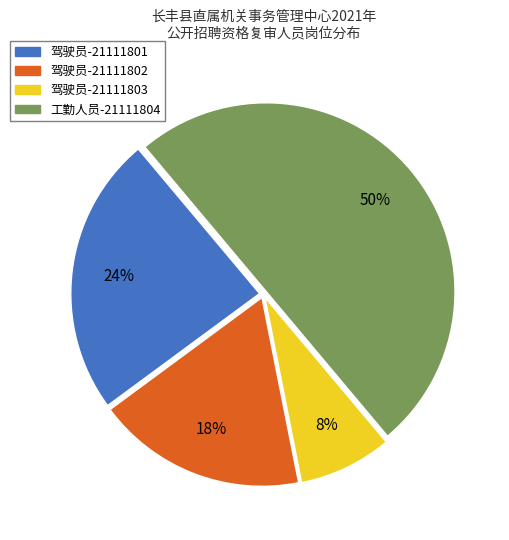

The 驾驶员-21111802 slice represents 28% of the pie. True or false?

False